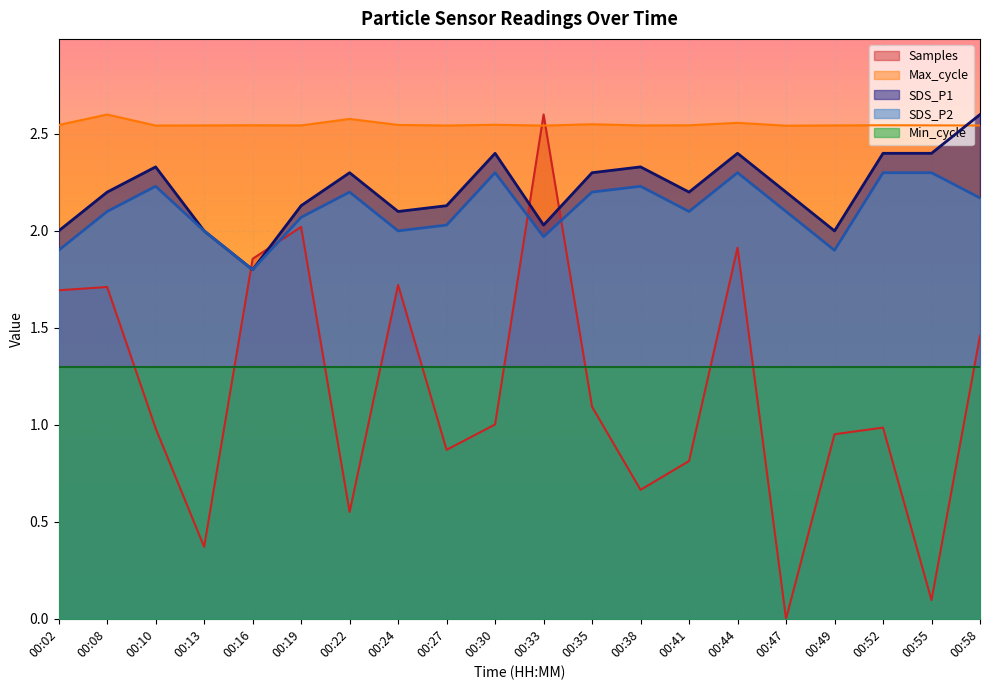

At 00:08, list the series in order from smallest to largest.

Min_cycle, Samples, SDS_P2, SDS_P1, Max_cycle